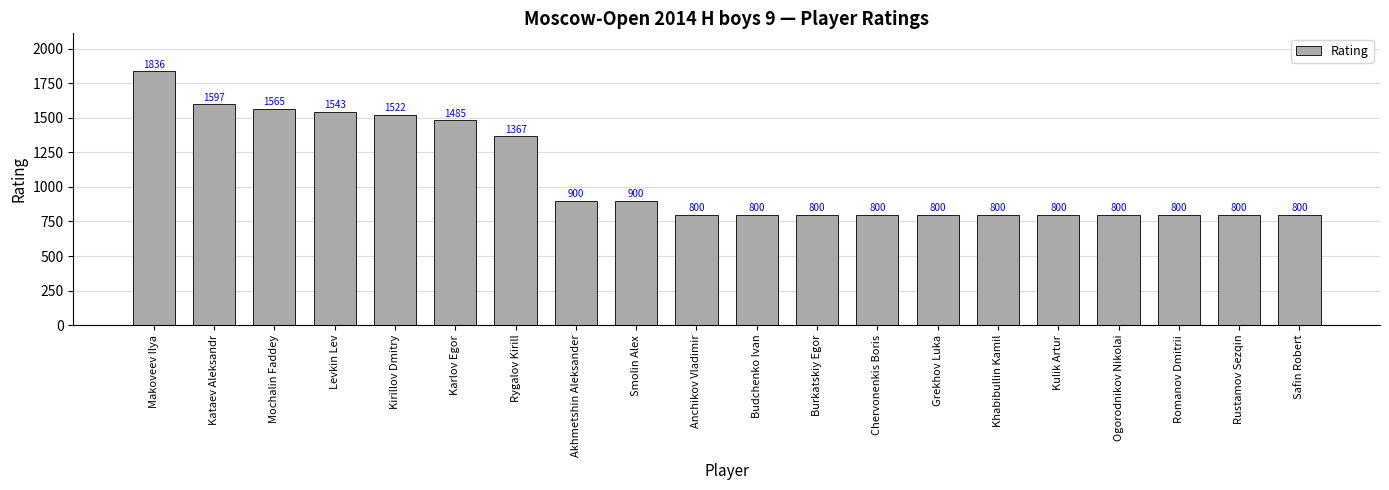

Approximately how many times larger is the value at Smolin Alex compared to Budchenko Ivan?

1.1